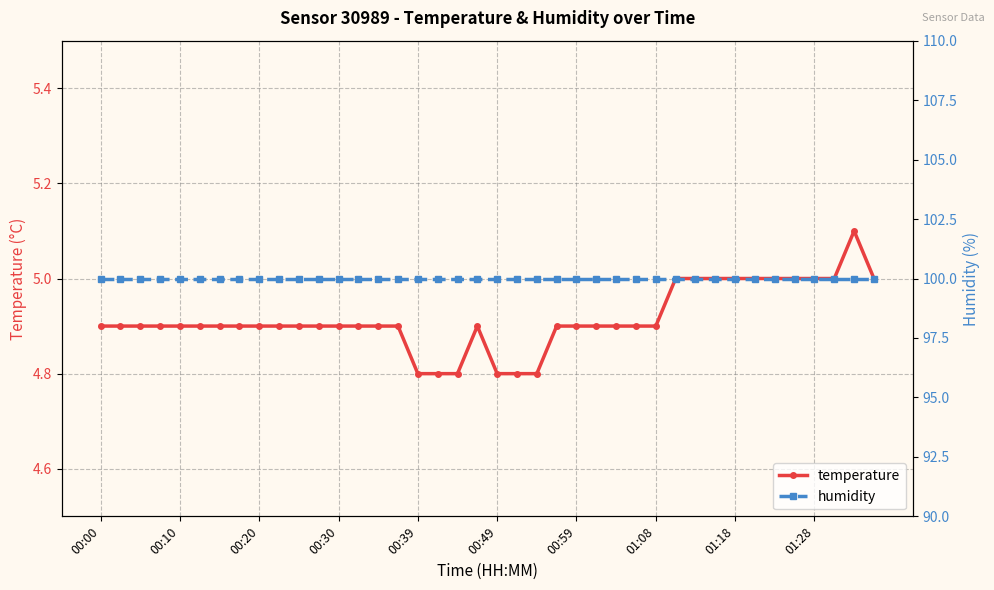

True or false: humidity has a value of 37.5 at 18.

False